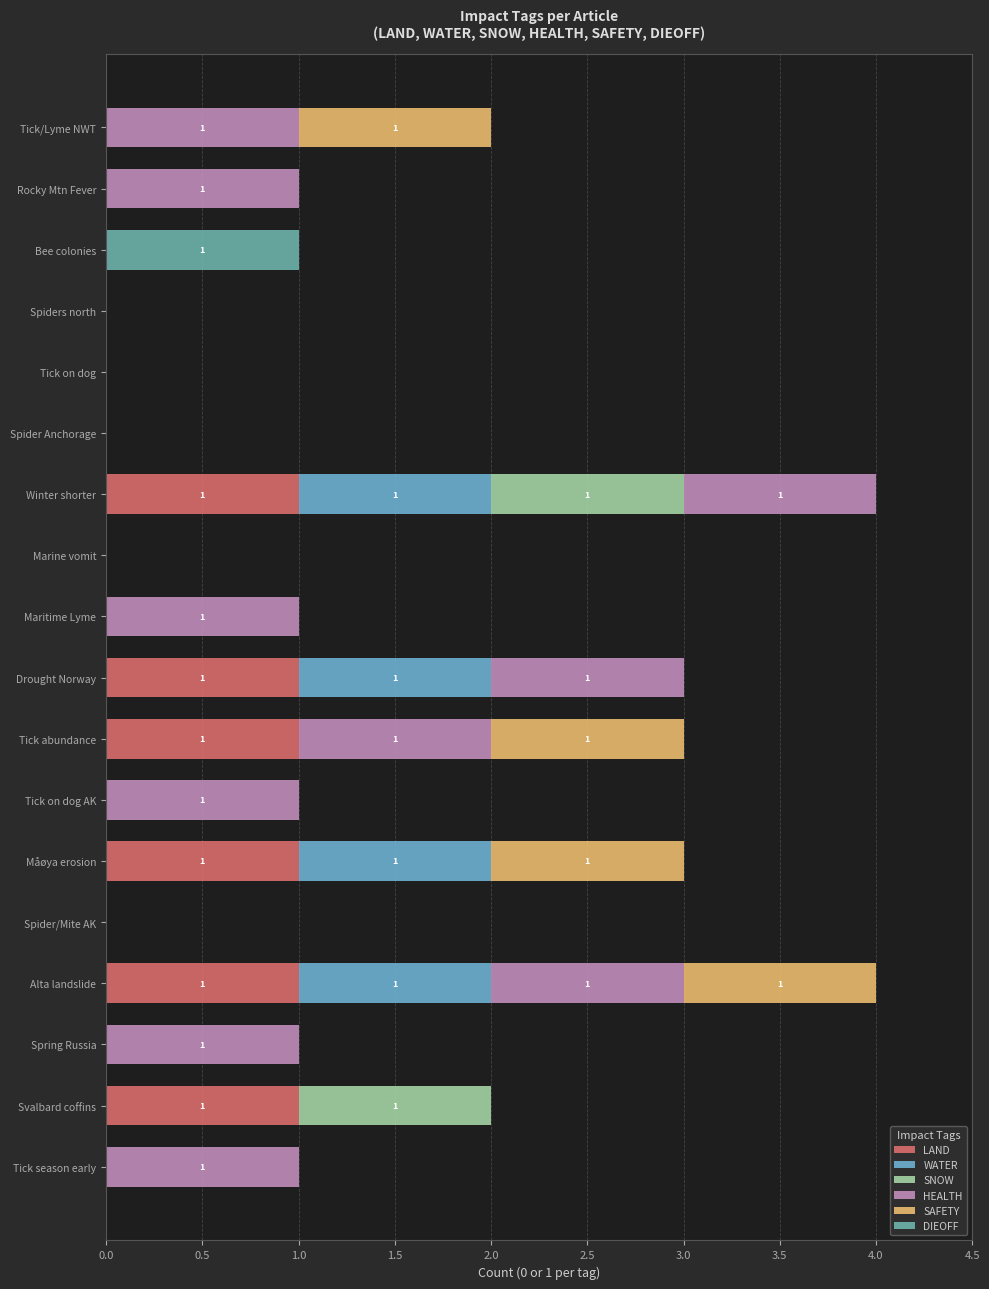

What is the sum of all LAND values?

6